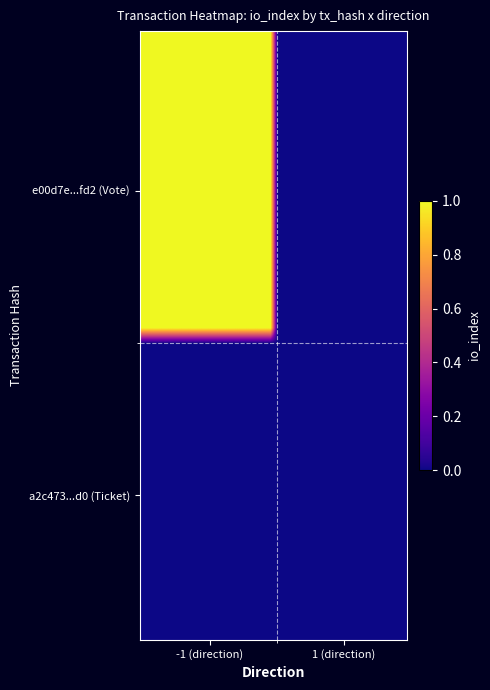

How many series are shown in this chart?

40